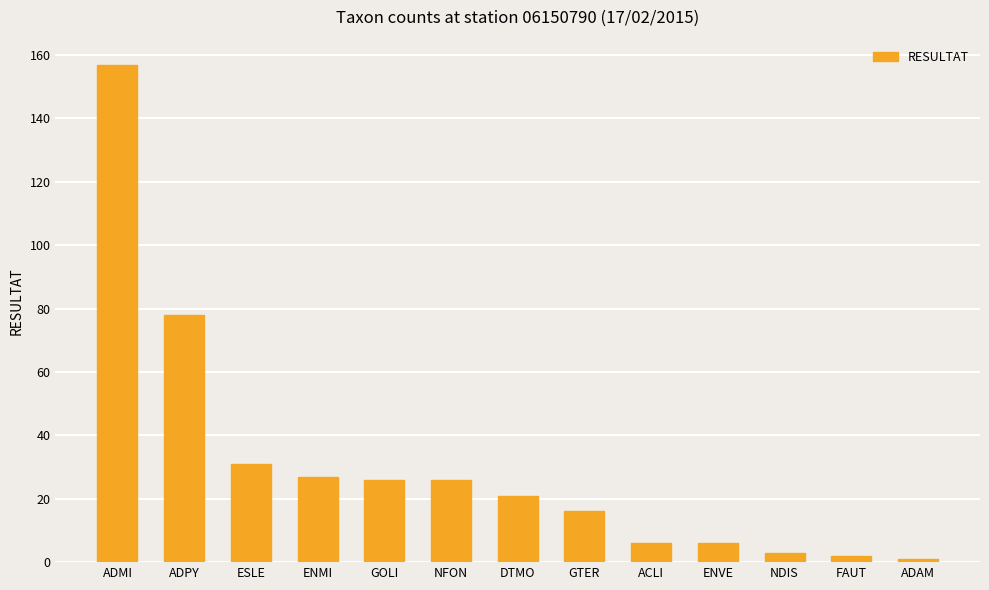

Are the bars grouped side by side (vs. stacked)?

No